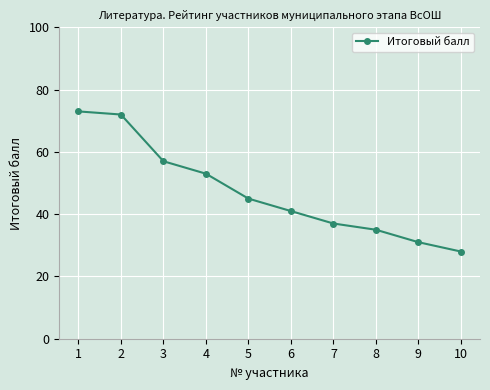

True or false: there are more than 2 points higher than both neighbors.

False